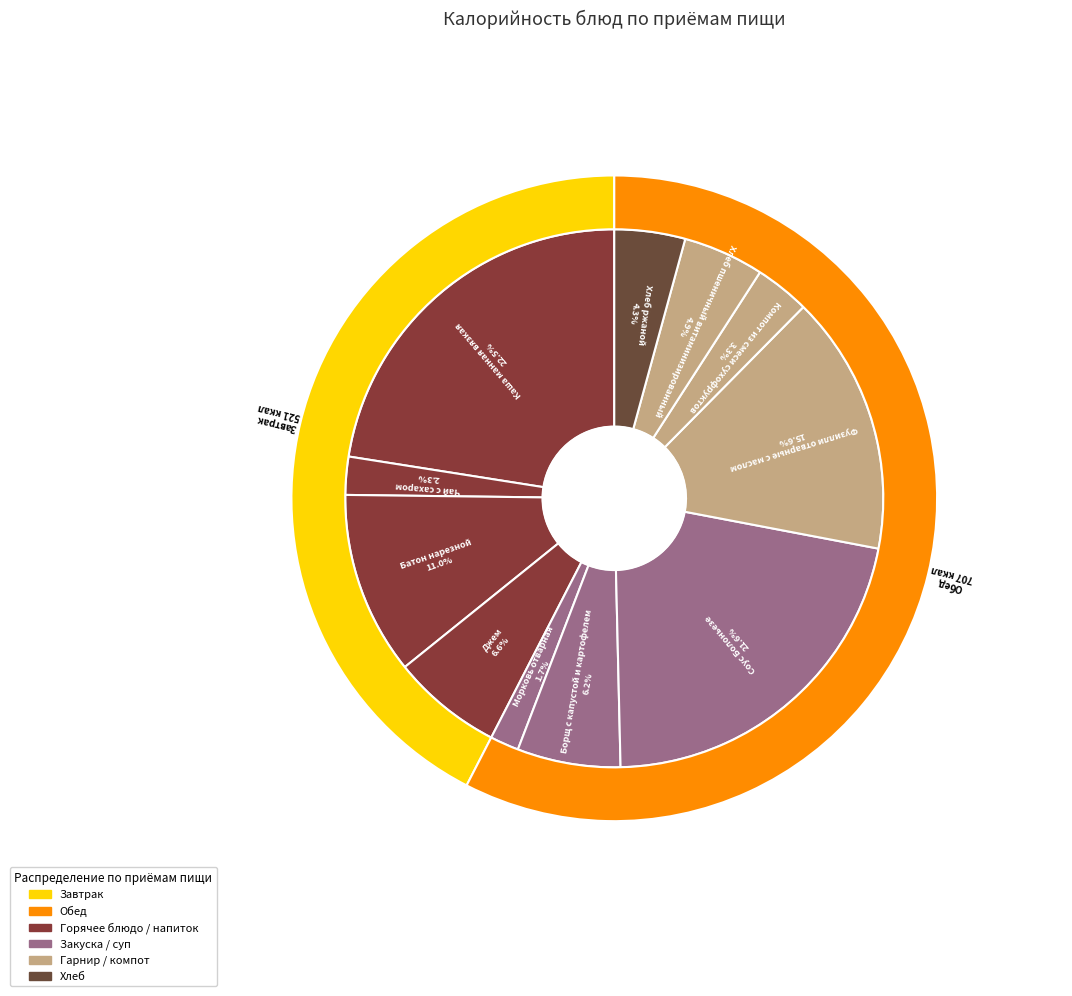

What percentage is the Батон нарезной slice, to the nearest percent?

11%